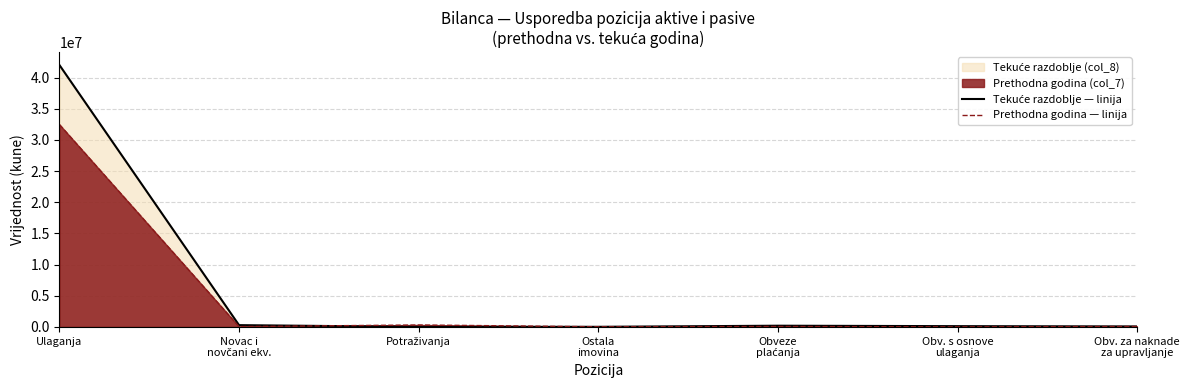

Where is the first local maximum for Prethodna godina — linija?

Potraživanja